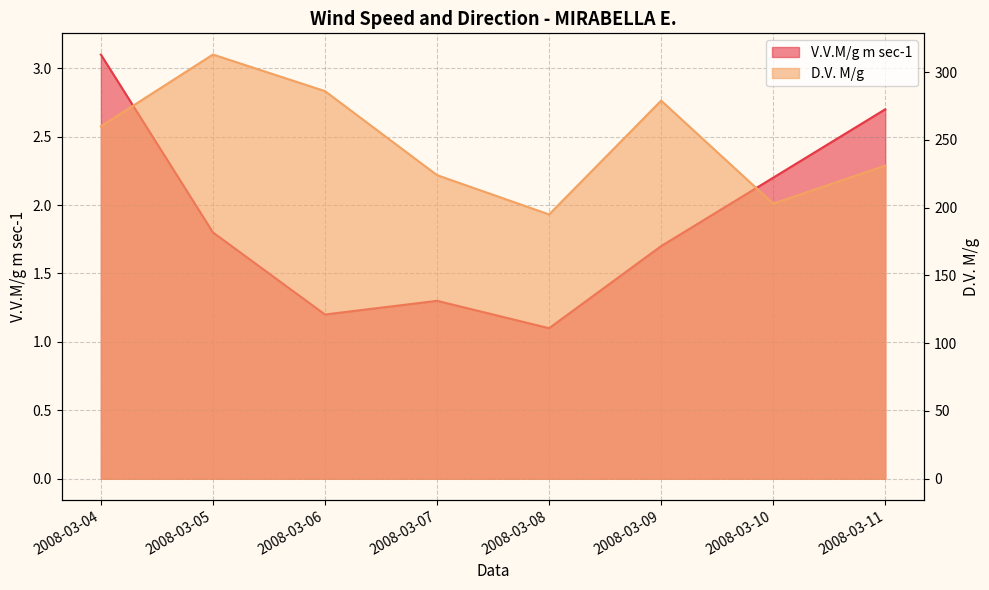

Reading left to right, what are all the values shown in this chart?

V.V.M/g m sec-1: 2008-03-04=3.1	2008-03-05=1.8	2008-03-06=1.2	2008-03-07=1.3	2008-03-08=1.1	2008-03-09=1.7	2008-03-10=2.2	2008-03-11=2.7
D.V. M/g: 2008-03-04=260.0	2008-03-05=313.0	2008-03-06=286.0	2008-03-07=224.0	2008-03-08=195.0	2008-03-09=279.0	2008-03-10=203.0	2008-03-11=231.0